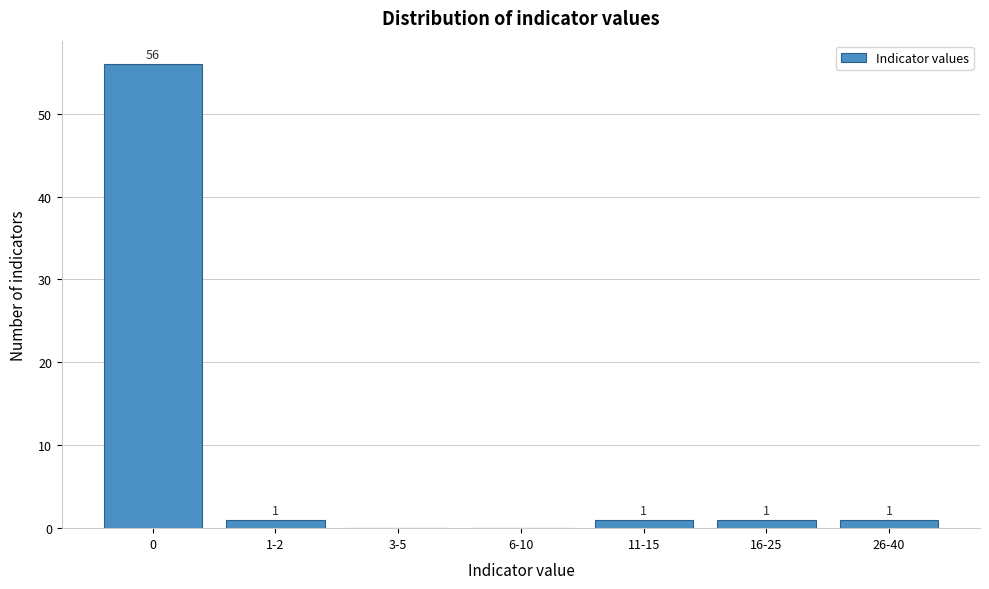

Reading right to left, what are all the values shown in this chart?

26-40=1	16-25=1	11-15=1	6-10=0	3-5=0	1-2=1	0=56